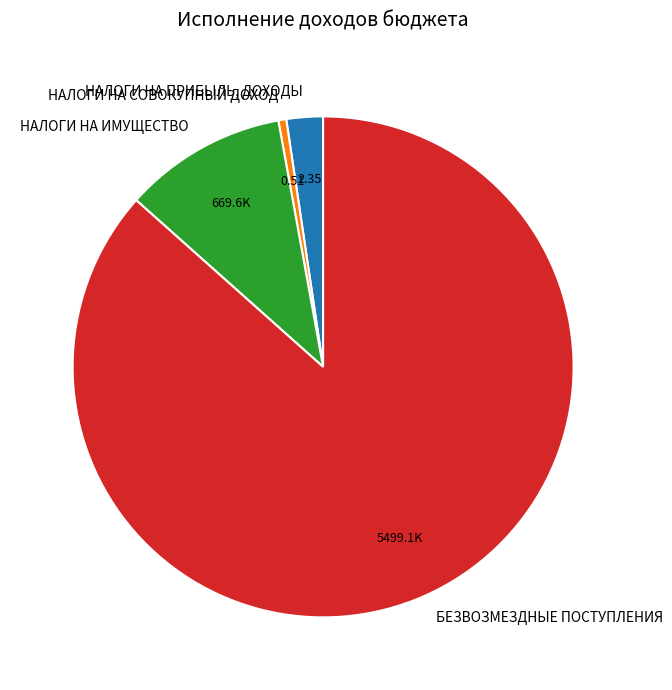

How many slices are in this pie chart?

4